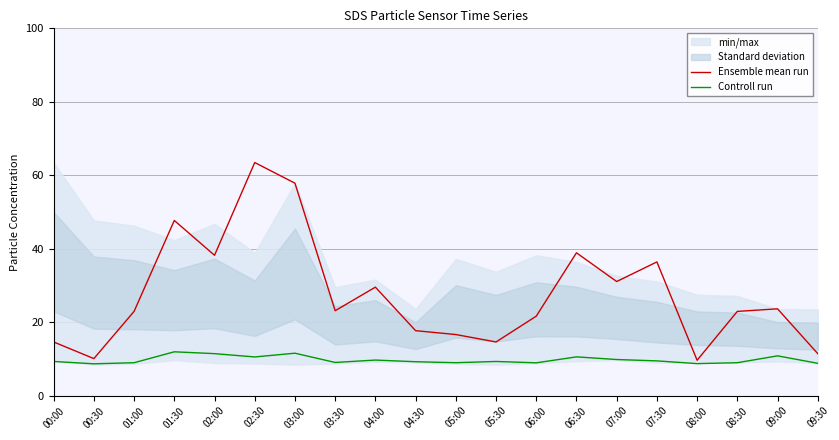

Is this an area chart (filled region under the line)?

No